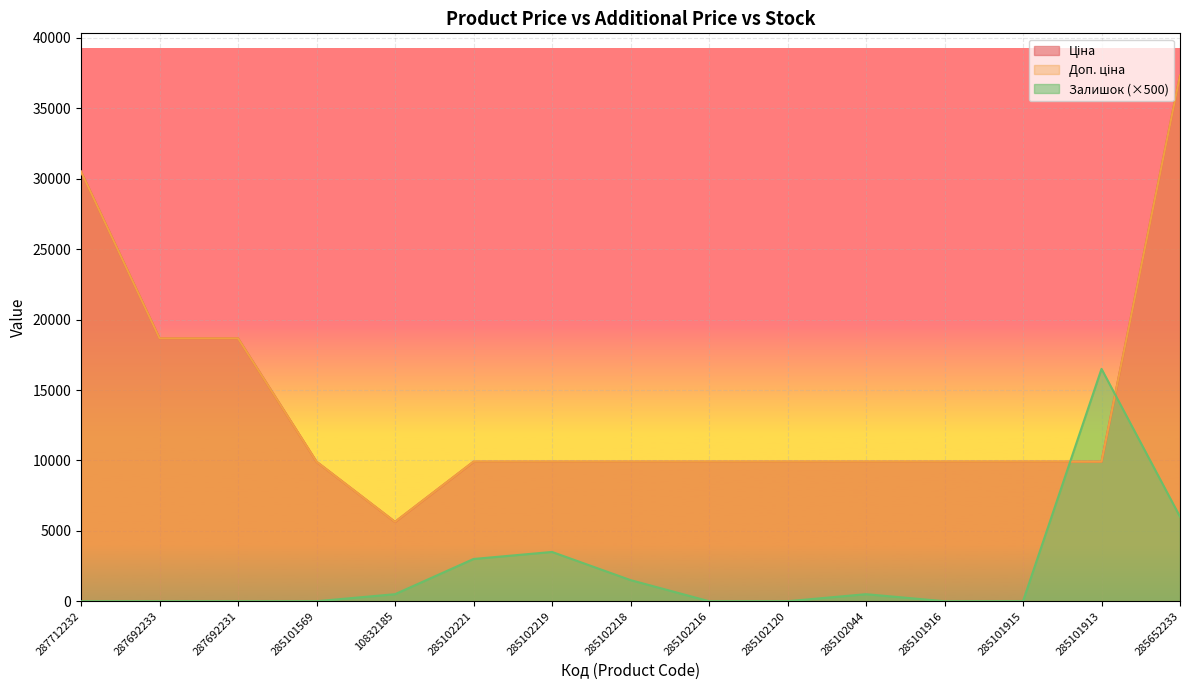

List the labels in order of Доп. ціна value, largest first.

285652233, 287712232, 287692233, 287692231, 285101569, 285102221, 285102219, 285102218, 285102216, 285102120, 285102044, 285101916, 285101915, 285101913, 10832185